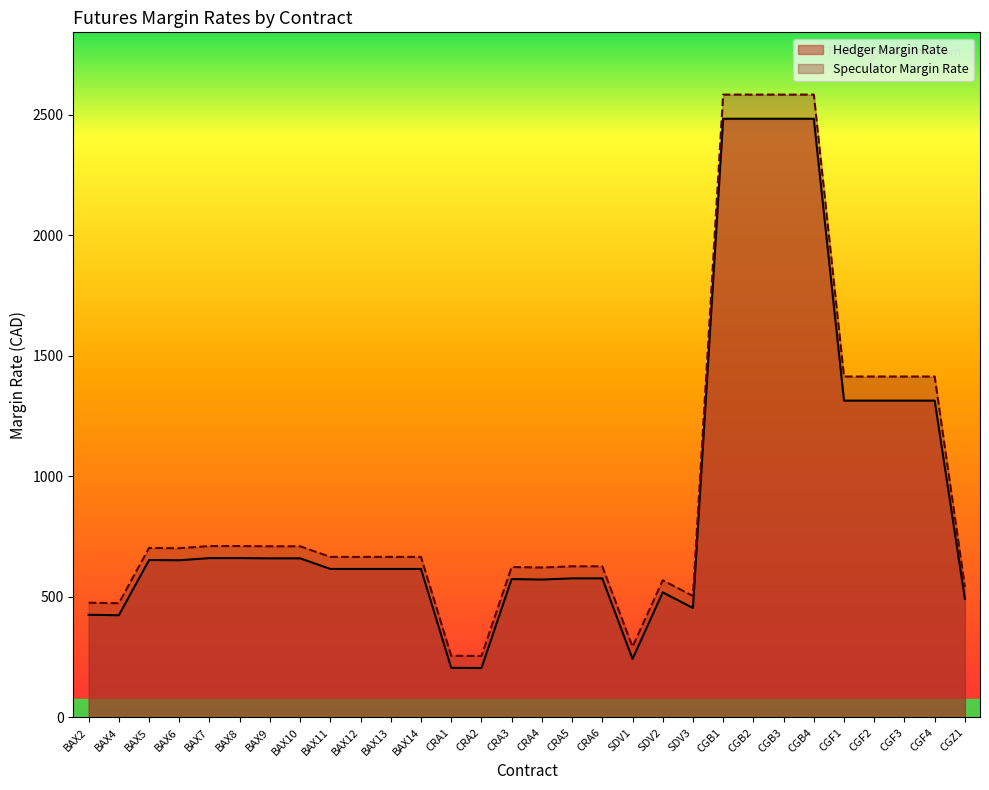

What is the highest value of the Hedger Margin Rate series?

2483